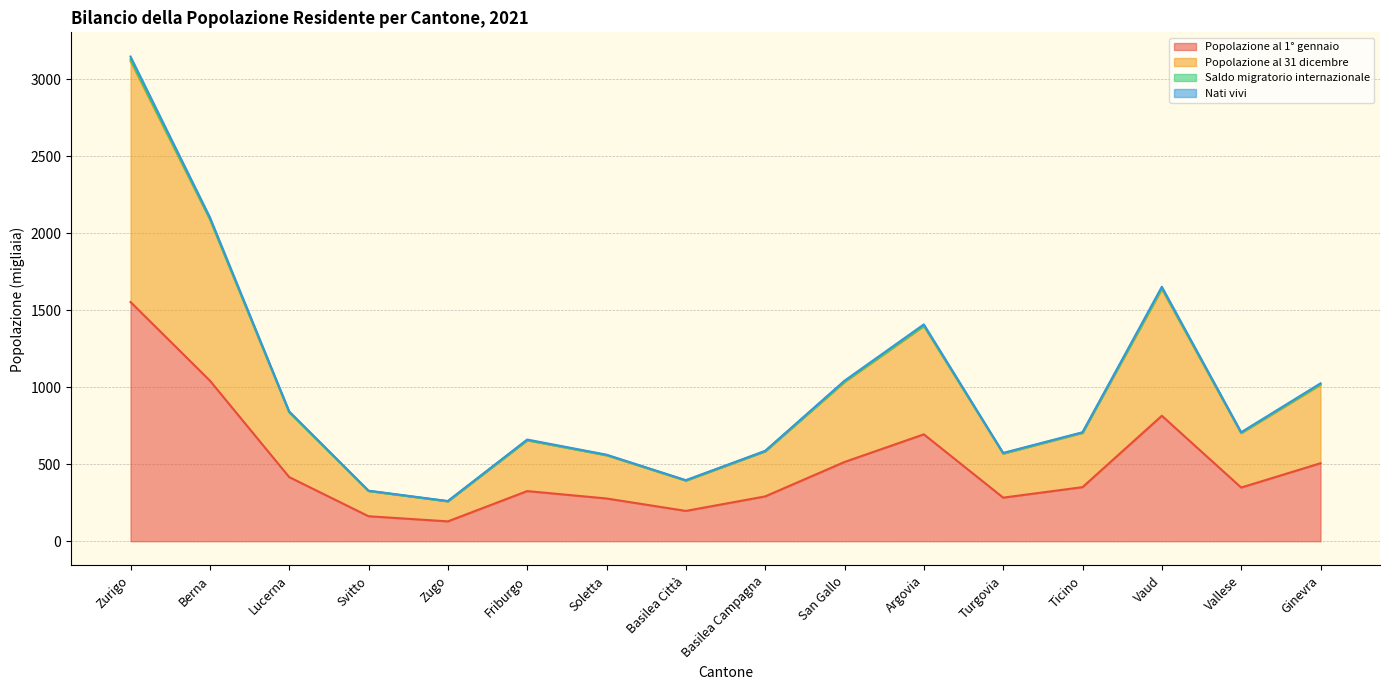

Rank the categories by Nati vivi value from highest to lowest.

Zurigo, Berna, Vaud, Argovia, San Gallo, Ginevra, Lucerna, Vallese, Ticino, Friburgo, Basilea Campagna, Turgovia, Soletta, Basilea Città, Svitto, Zugo